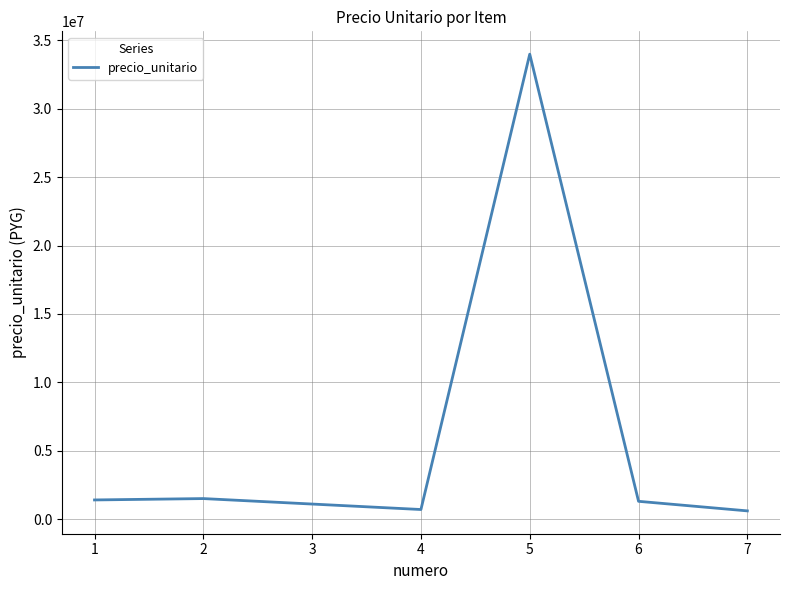

What is the sum of all values?

40600000